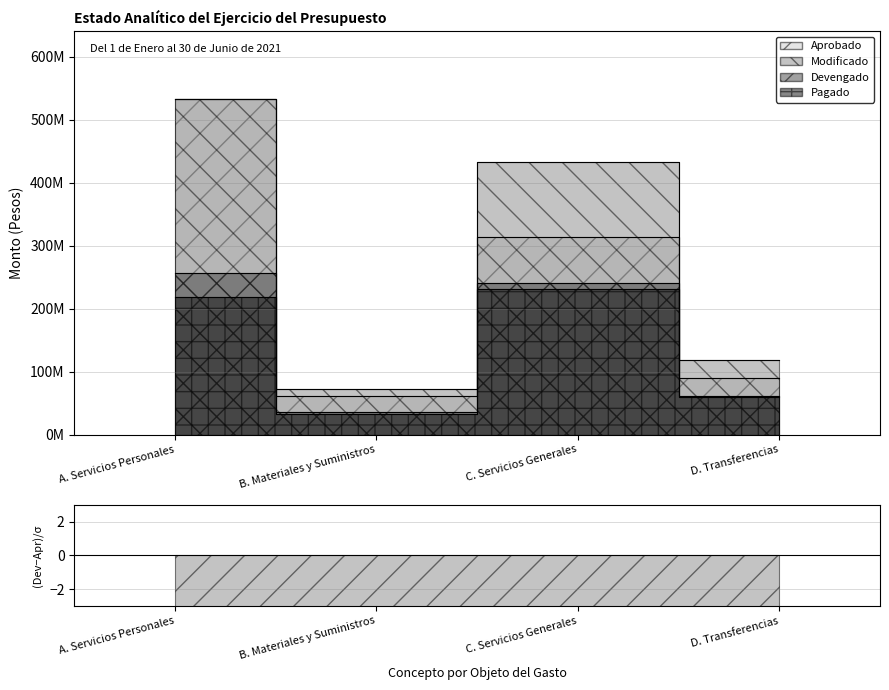

Between A. Servicios Personales and B. Materiales y Suministros, which series saw the biggest shift?

Aprobado